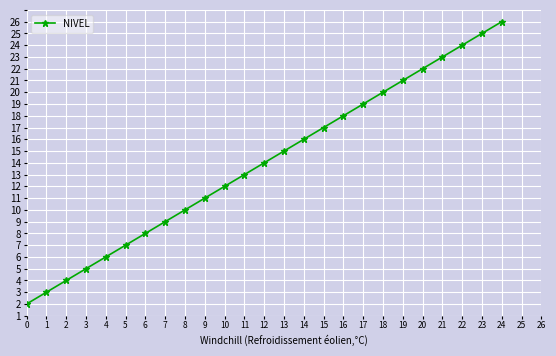

Rank the categories by value from lowest to highest.

0, 1, 2, 3, 4, 5, 6, 7, 8, 9, 10, 11, 12, 13, 14, 15, 16, 17, 18, 19, 20, 21, 22, 23, 24